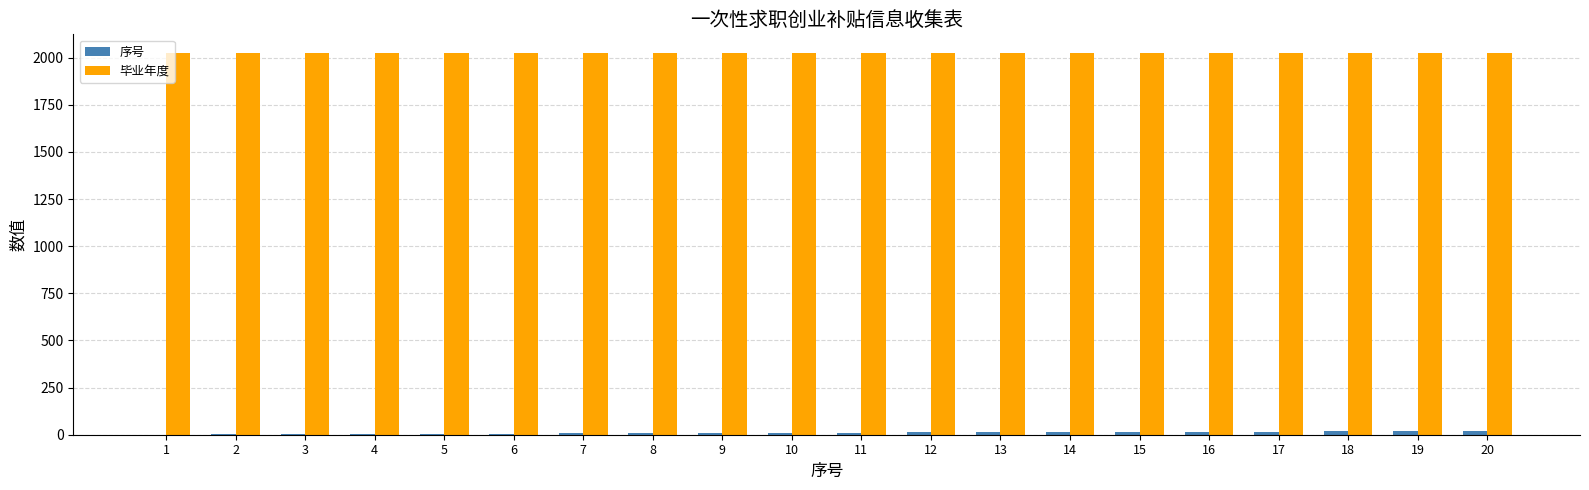

What is the greatest value displayed?

2023